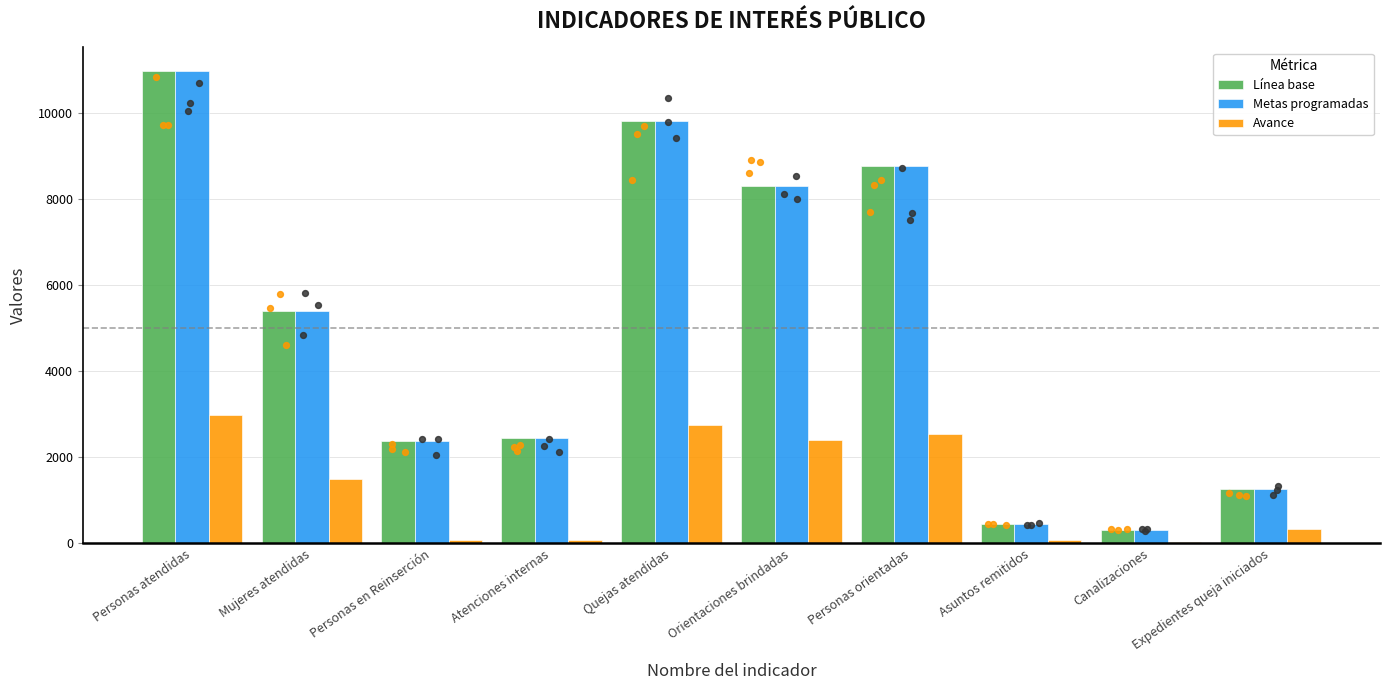

Which series has the largest Y range (max minus min)?

Línea base